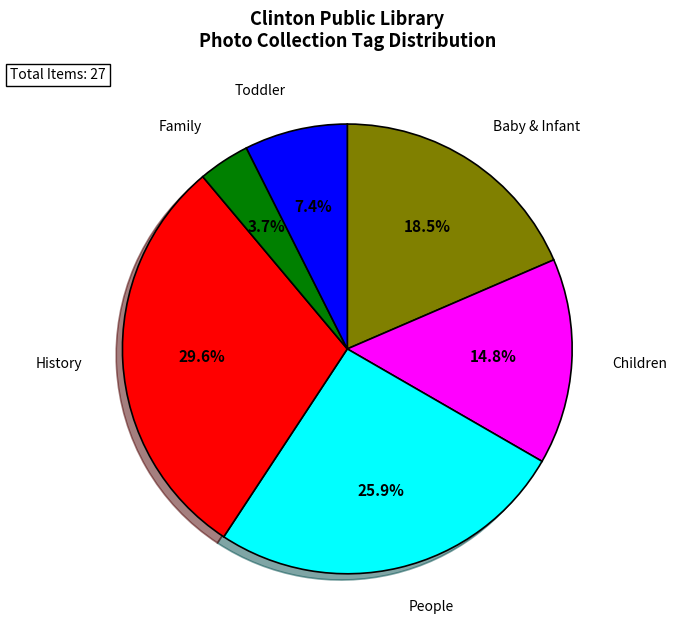

How many segments does this pie chart have?

6